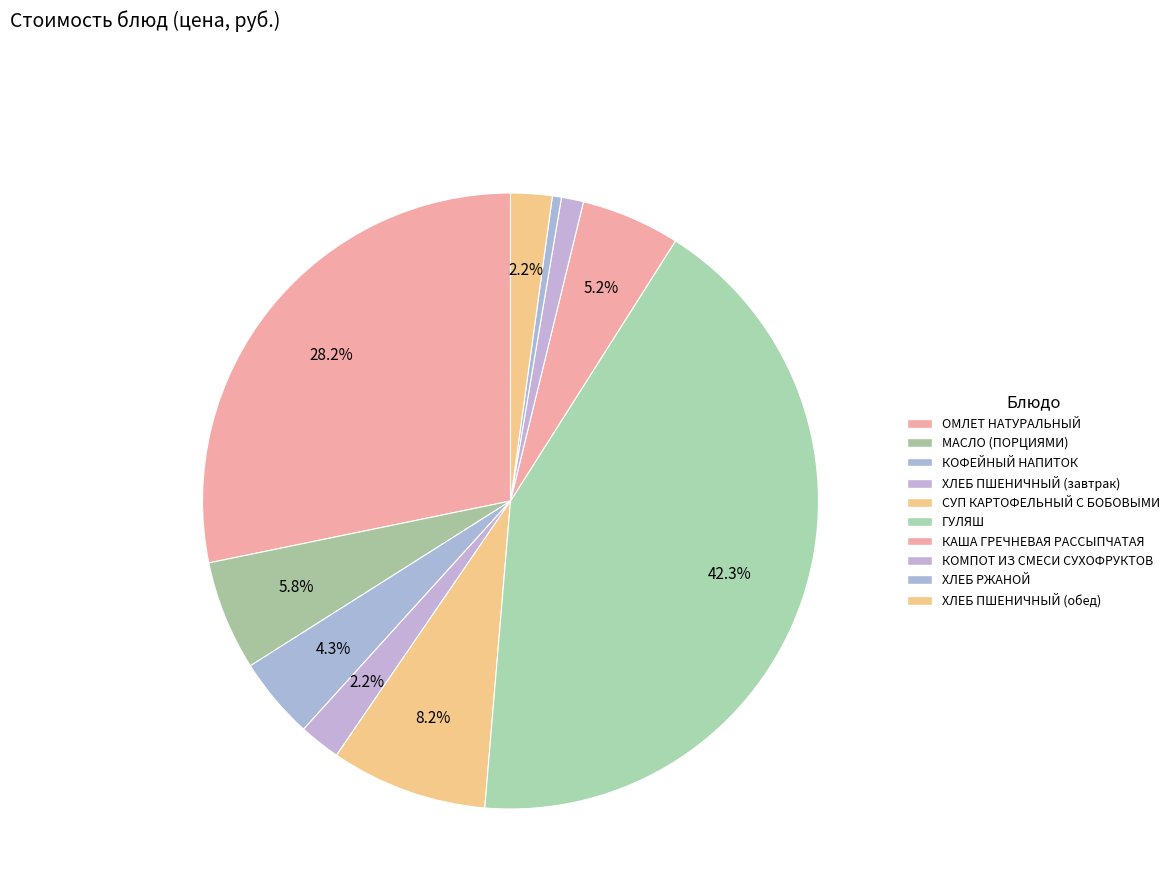

How many slices are in this pie chart?

10